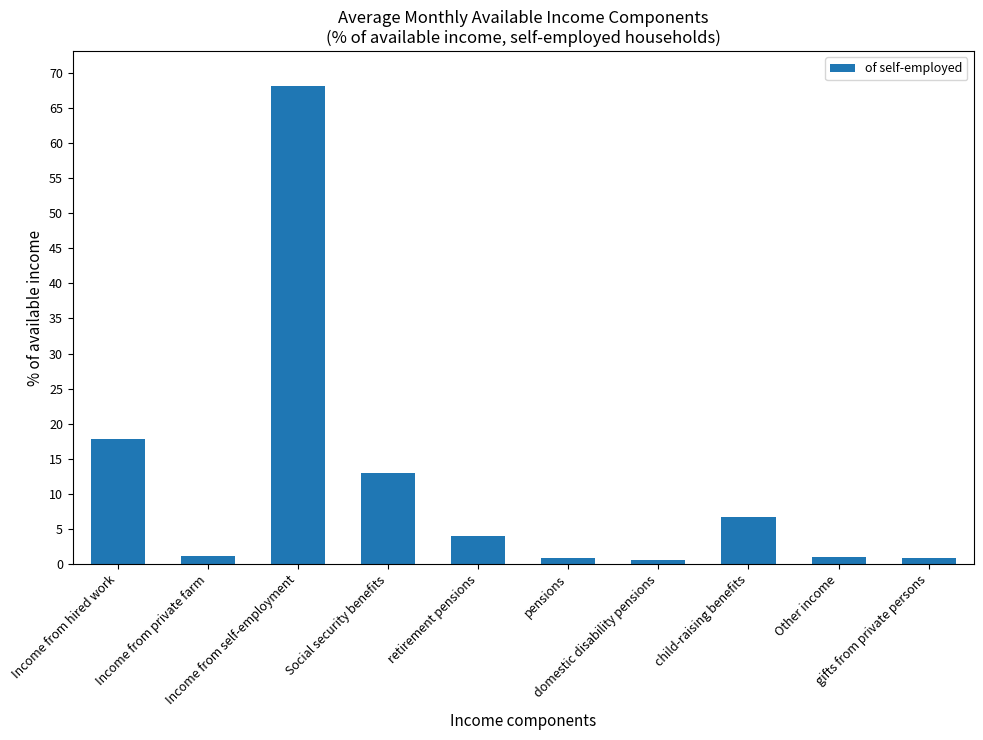

What is the value of the 1st bar from the left?

17.8